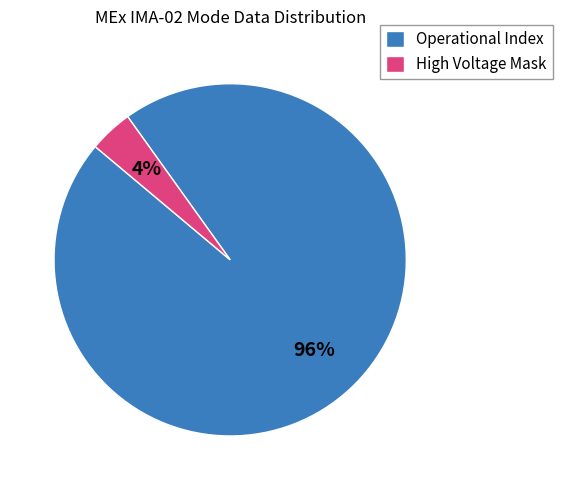

How many slices are in this pie chart?

2